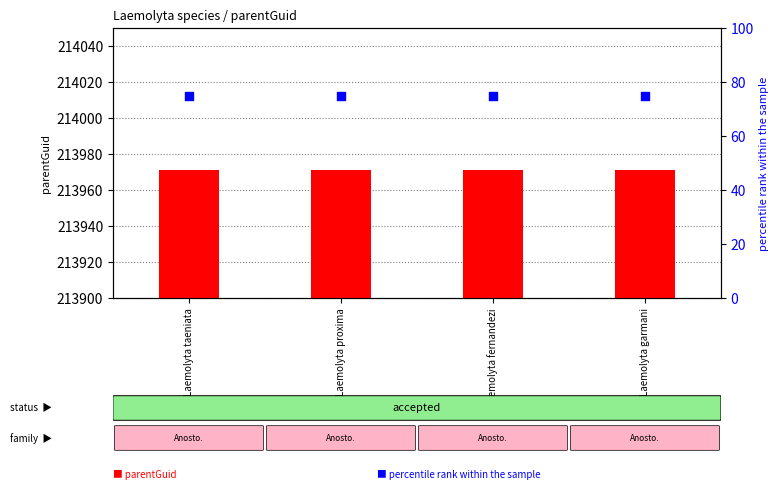

What are all the series names shown in the legend?

parentGuid, percentile rank within the sample